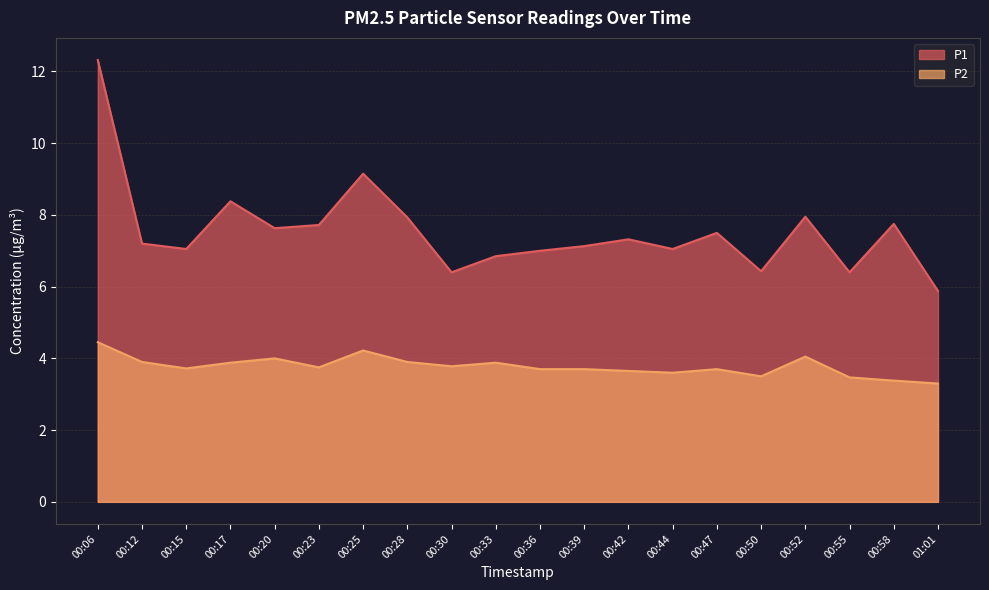

List the series in order of their overall mean, highest first.

P1, P2